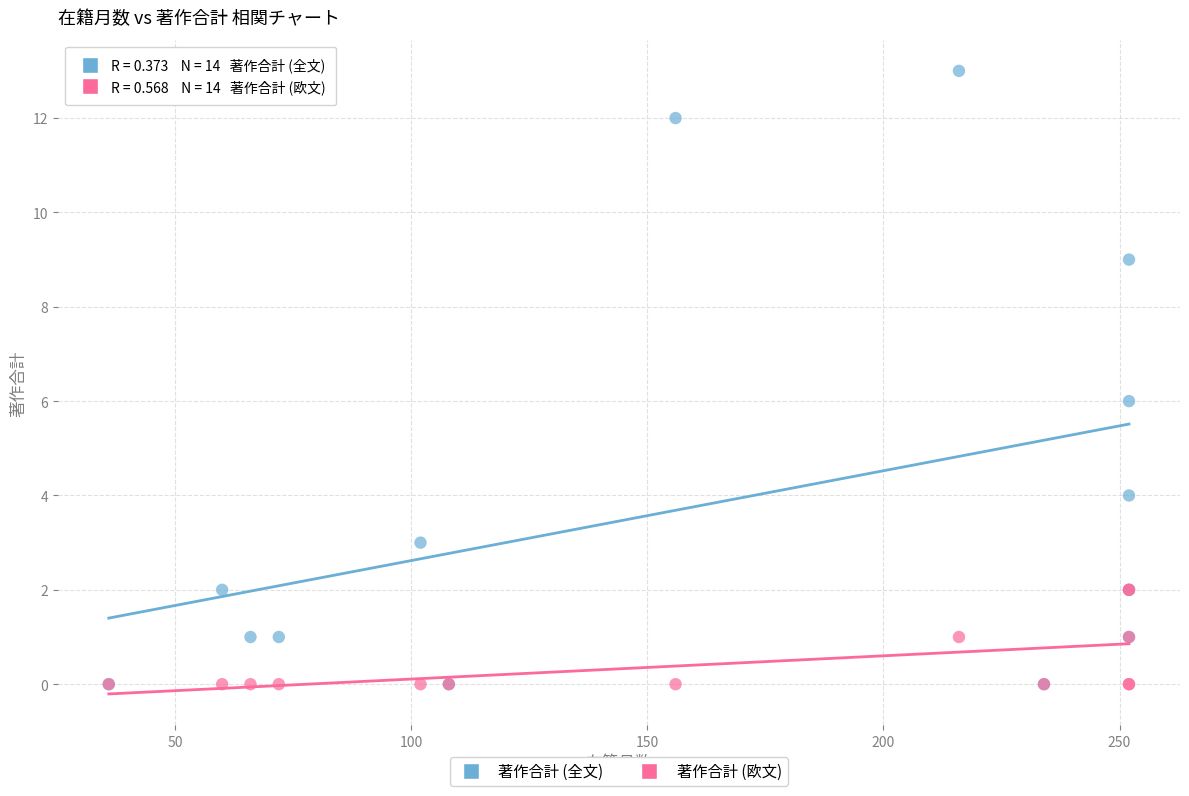

Which series contains the highest Y value?

著作合計 (全文)